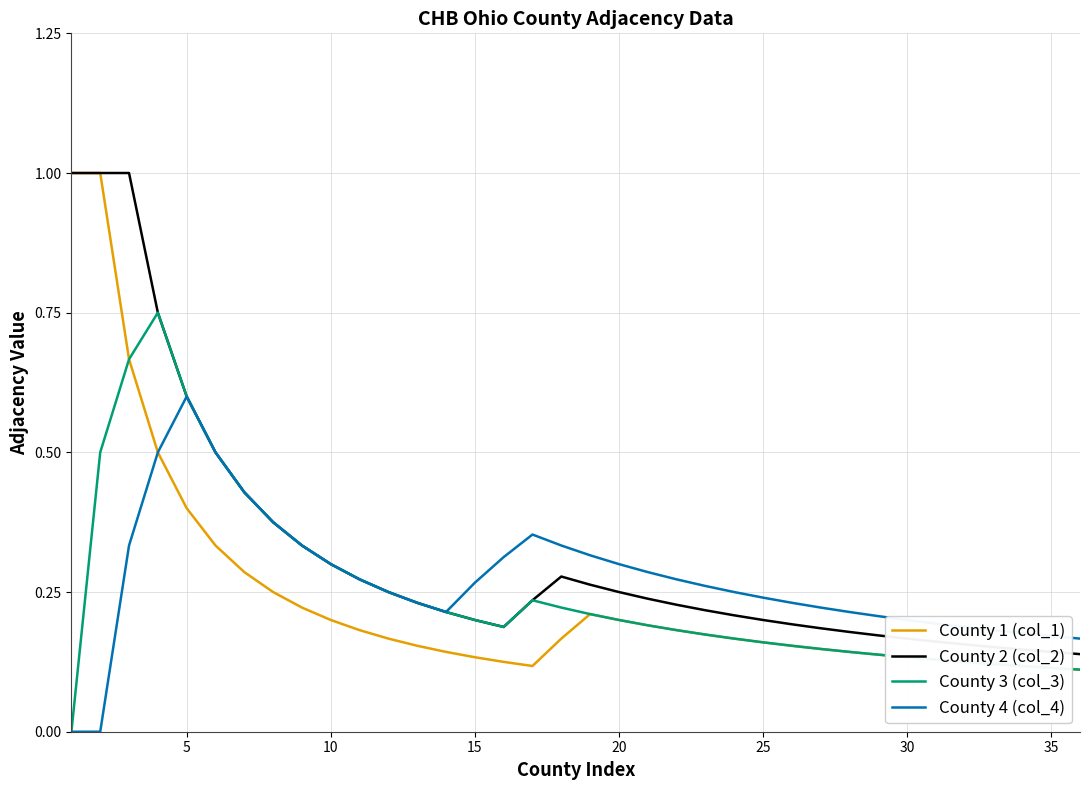

What is the maximum value shown in the chart?

1.0